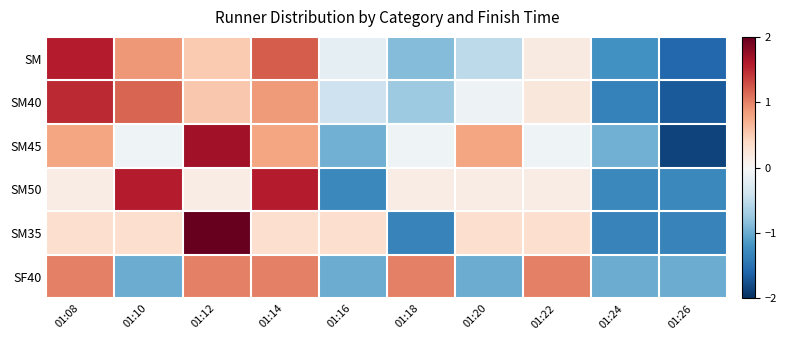

Reading left to right, what are all the values shown in this chart?

SM: 01:08=1.6	01:10=0.9	01:12=0.5	01:14=1.2	01:16=-0.2	01:18=-0.9	01:20=-0.5	01:22=0.2	01:24=-1.2	01:26=-1.6
SM40: 01:08=1.5	01:10=1.2	01:12=0.5	01:14=0.9	01:16=-0.4	01:18=-0.7	01:20=-0.1	01:22=0.2	01:24=-1.4	01:26=-1.7
SM45: 01:08=0.8	01:10=-0.1	01:12=1.7	01:14=0.8	01:16=-1.0	01:18=-0.1	01:20=0.8	01:22=-0.1	01:24=-1.0	01:26=-1.8
SM50: 01:08=0.1	01:10=1.6	01:12=0.1	01:14=1.6	01:16=-1.3	01:18=0.1	01:20=0.1	01:22=0.1	01:24=-1.3	01:26=-1.3
SM35: 01:08=0.3	01:10=0.3	01:12=2.0	01:14=0.3	01:16=0.3	01:18=-1.3	01:20=0.3	01:22=0.3	01:24=-1.3	01:26=-1.3
SF40: 01:08=1.0	01:10=-1.0	01:12=1.0	01:14=1.0	01:16=-1.0	01:18=1.0	01:20=-1.0	01:22=1.0	01:24=-1.0	01:26=-1.0